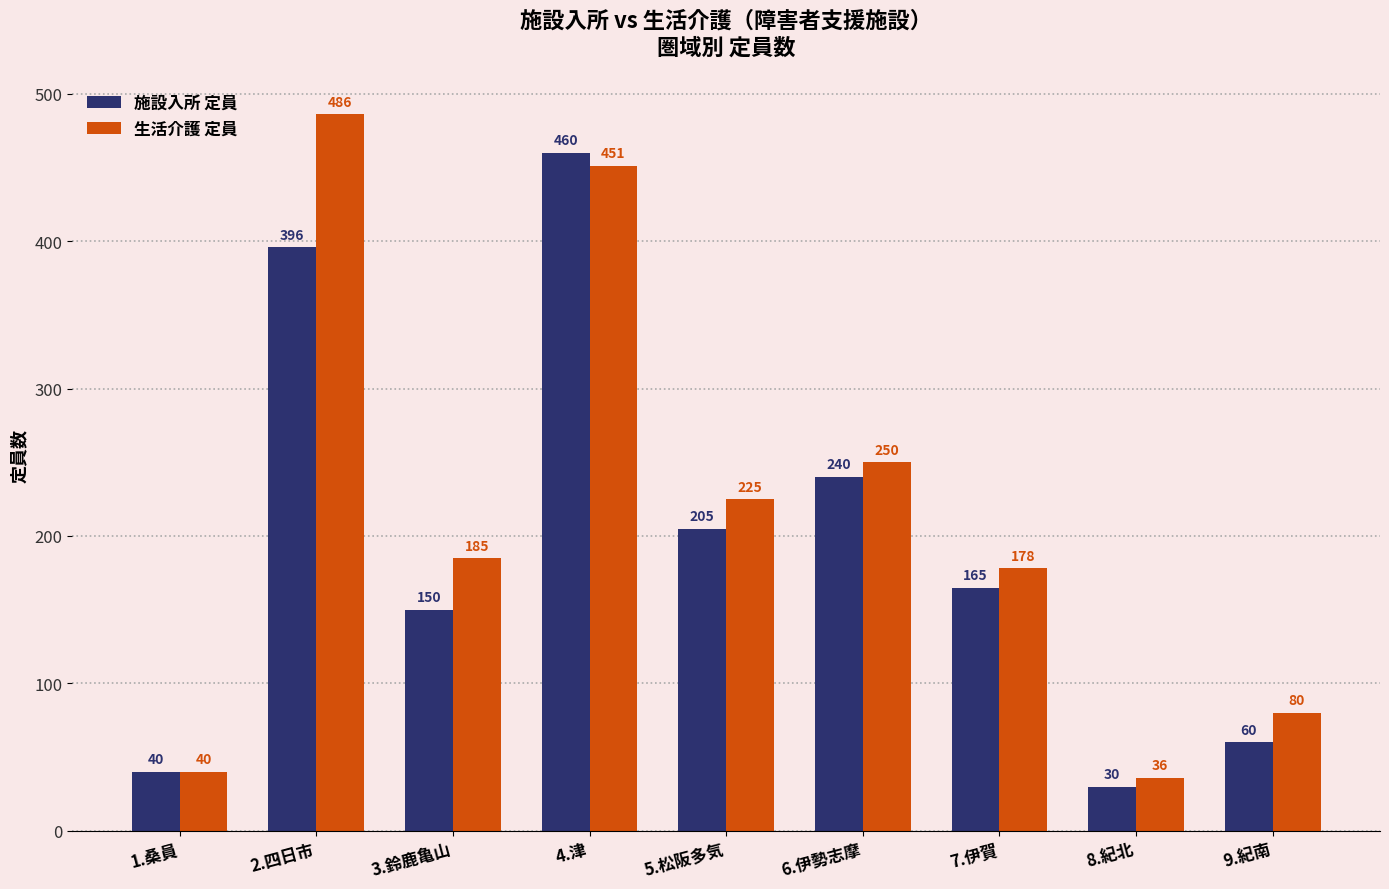

How many bars are there in total?

18